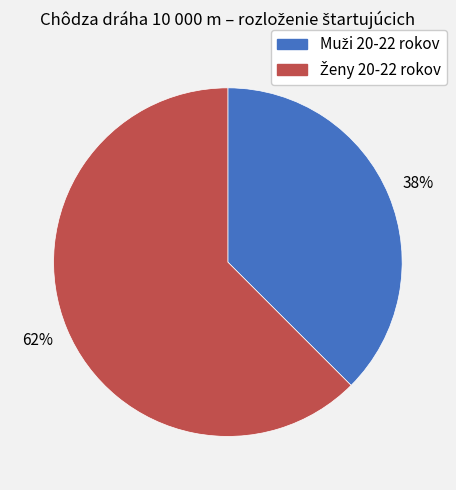

How many segments does this pie chart have?

2